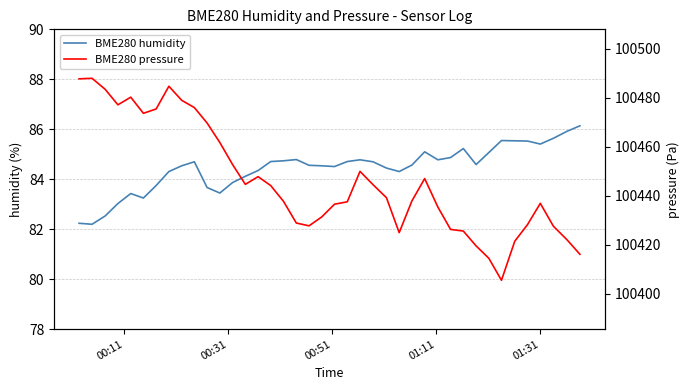

Count the number of categories in the chart.

40